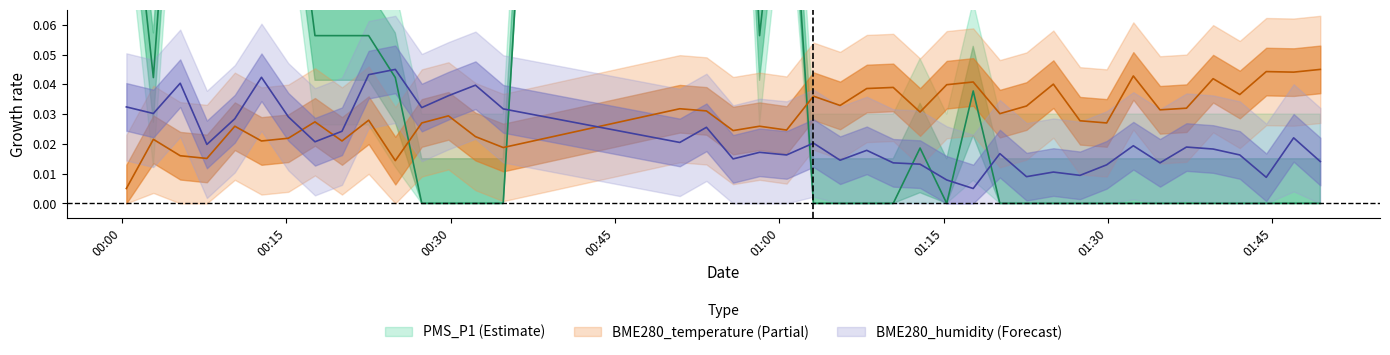

In BME280_temperature, how many points are lower than both neighbors (excluding endpoints)?

14